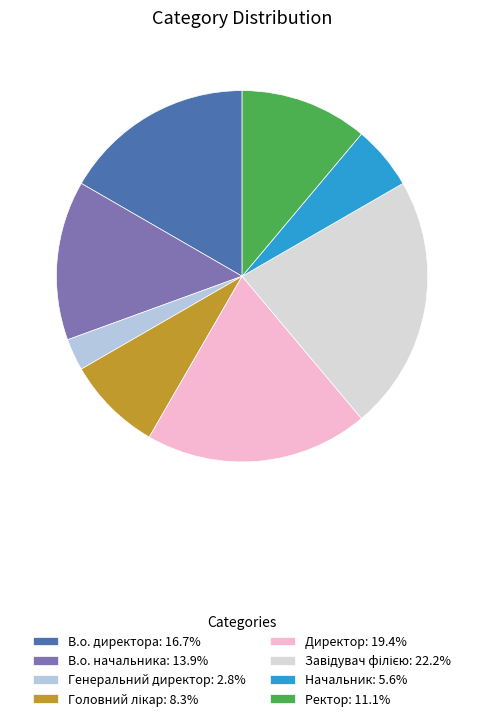

Does В.о. начальника: 13.9% account for over 50% of the chart?

No